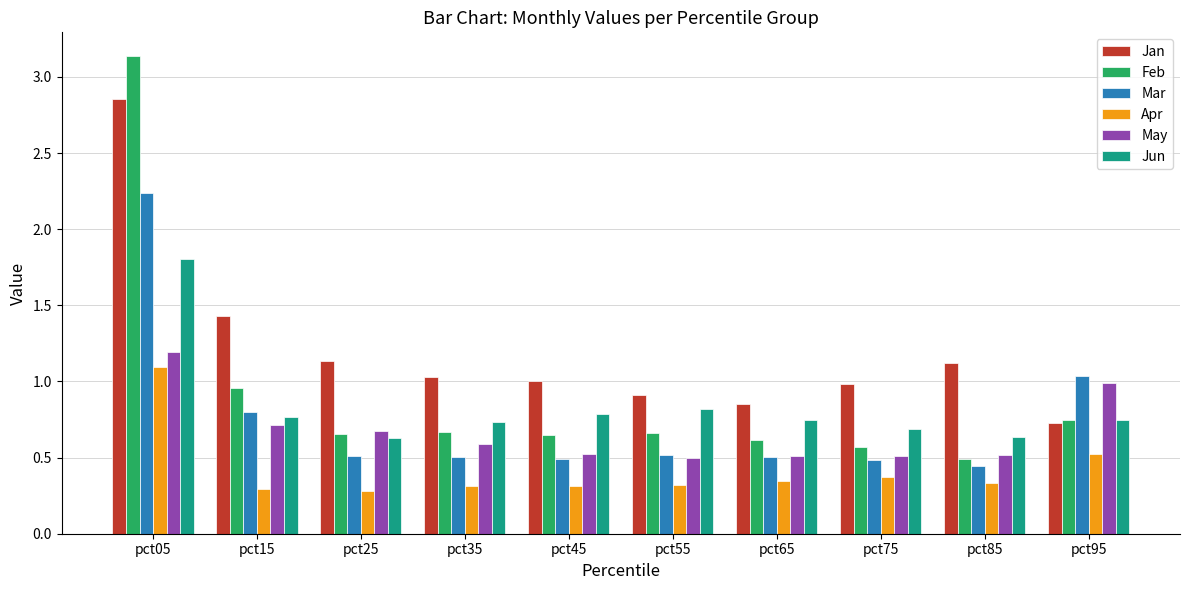

True or false: Mar has a value of 1.0 at pct95.

True